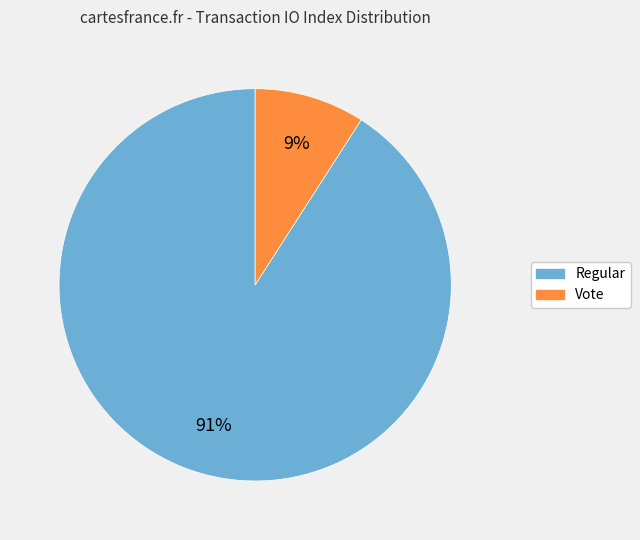

Which has a higher value, Vote or Regular?

Regular